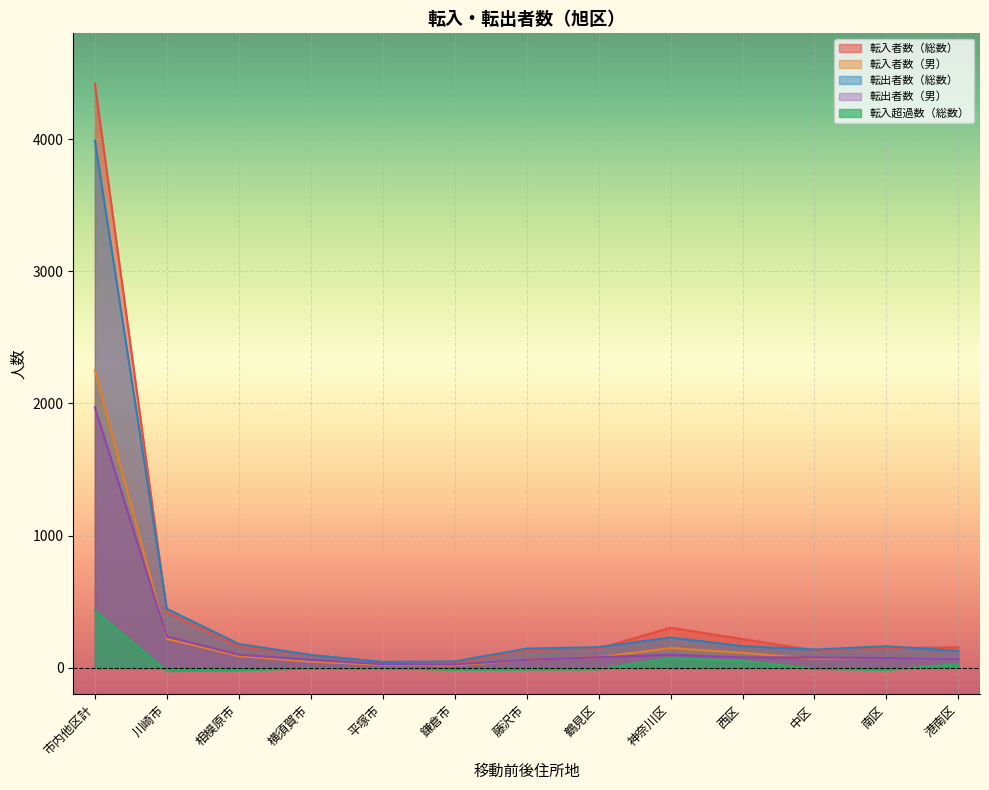

Does the chart display data point markers on the line(s)?

No